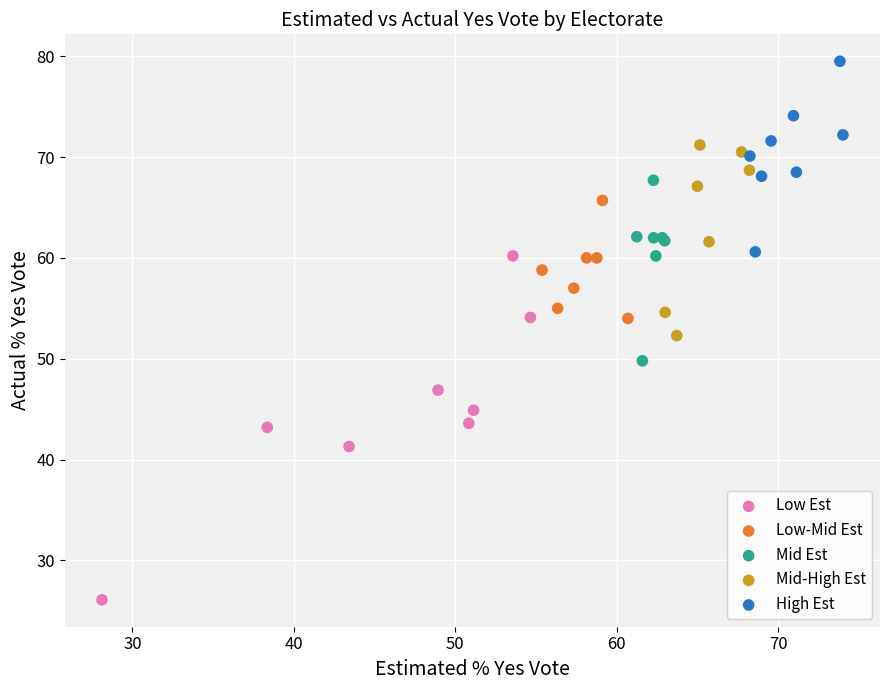

Which series reaches the minimum Y coordinate?

Low Est